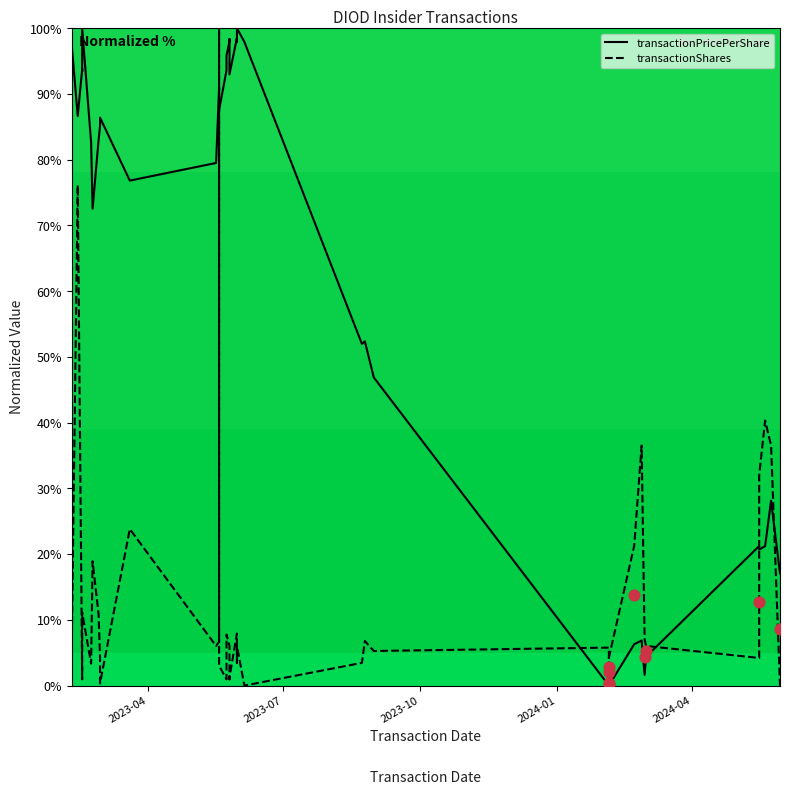

At how many categories does at least one series exceed 0?

40